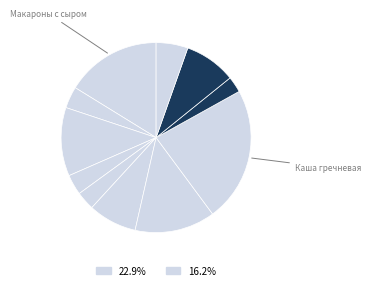

Is there any slice that represents more than half of the pie?

No